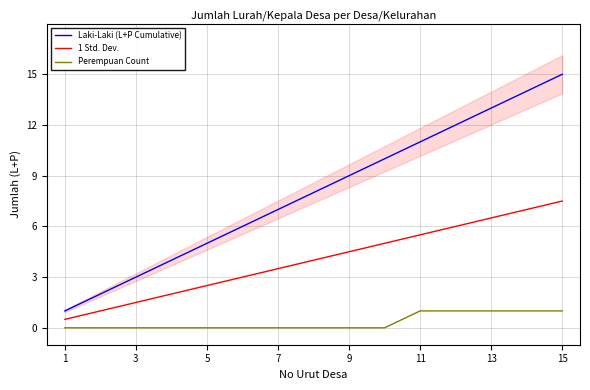

True or false: 1 Std. Dev. and Laki-Laki (L+P Cumulative) cross at least once.

False